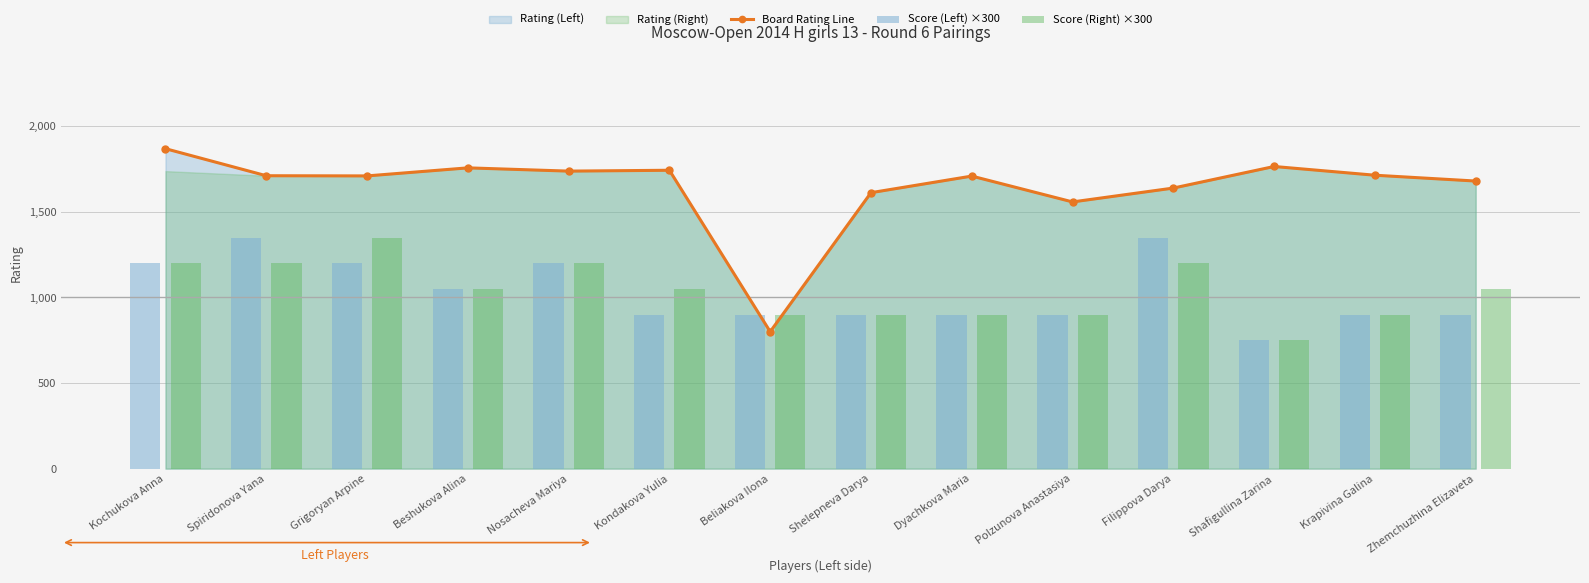

Count the number of categories in the chart.

14